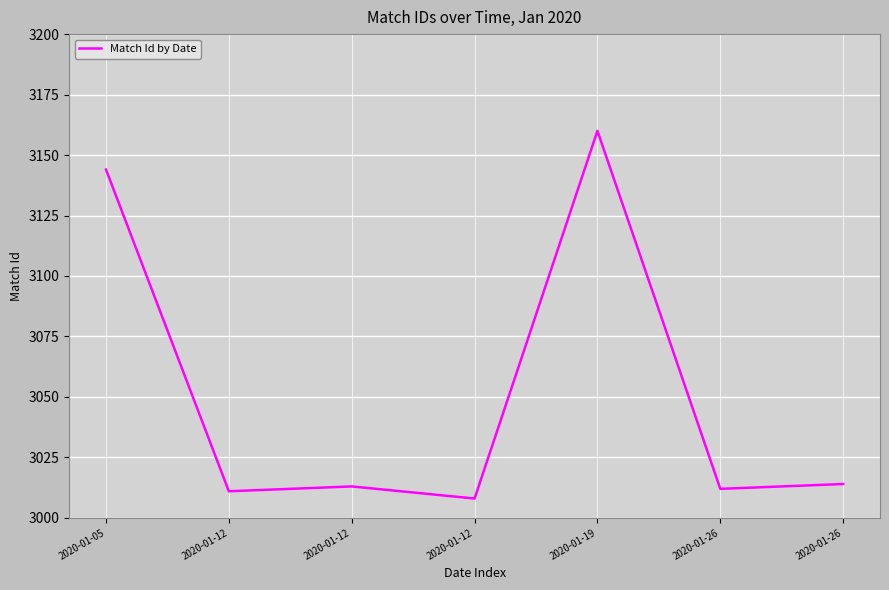

How many lines are shown in the chart?

1